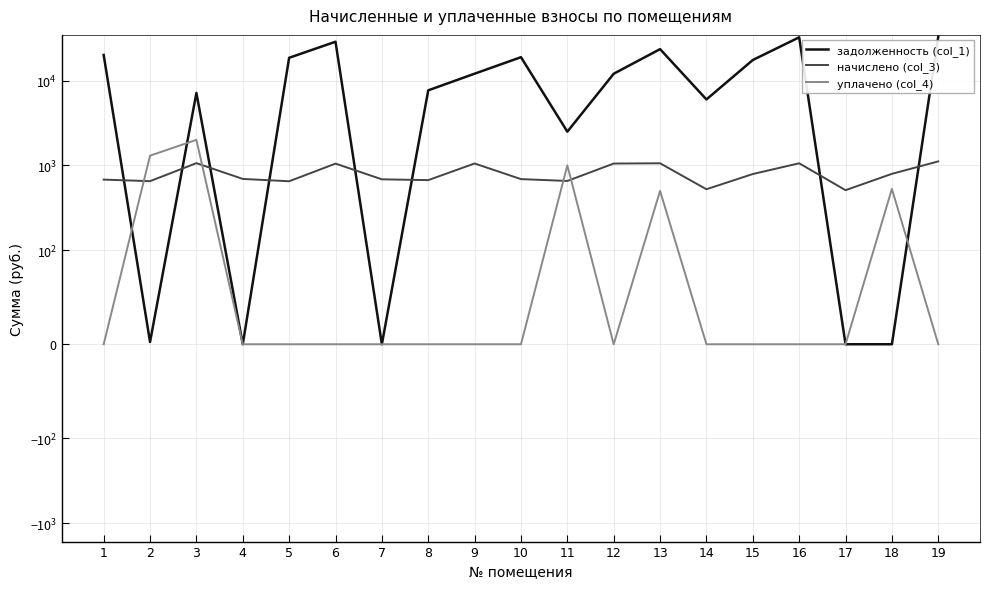

What is the difference between the second highest and second lowest values in the уплачено (col_4) series?

1302.0